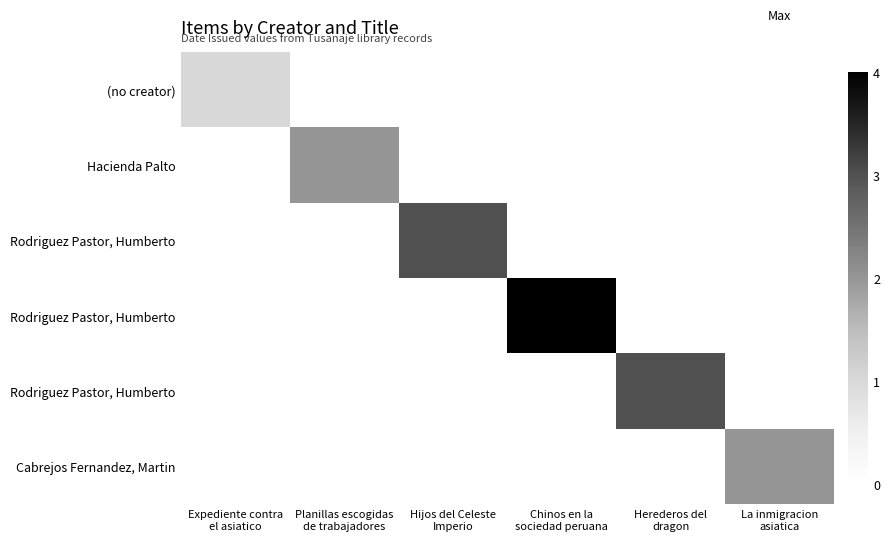

What is the spread (max minus min) of values at Planillas escogidas
de trabajadores?

2